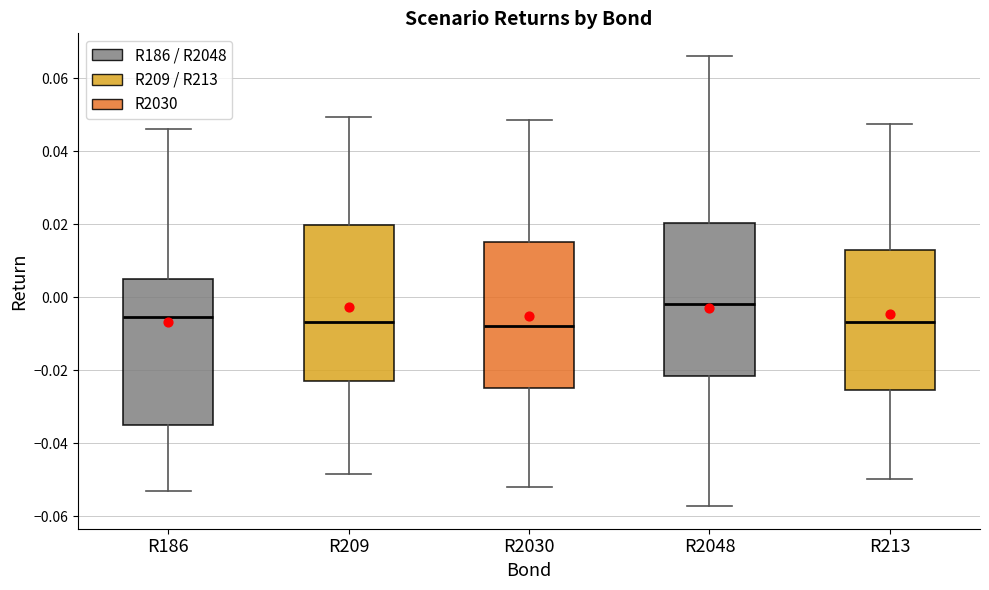

Where does the upper whisker of the box for R2030 end on the y-axis? The values are not printed on the chart, so give them approximately, as read against the axis.

0.048